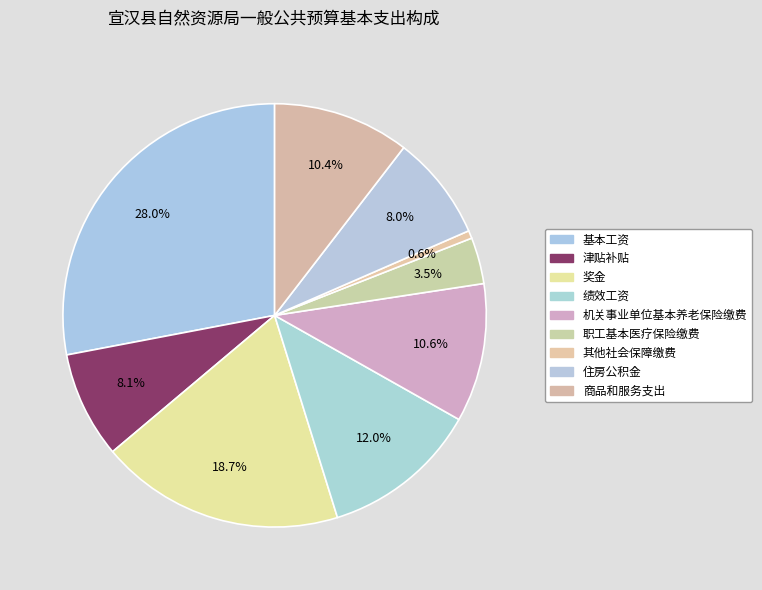

True or false: 商品和服务支出 accounts for 24% of the total.

False